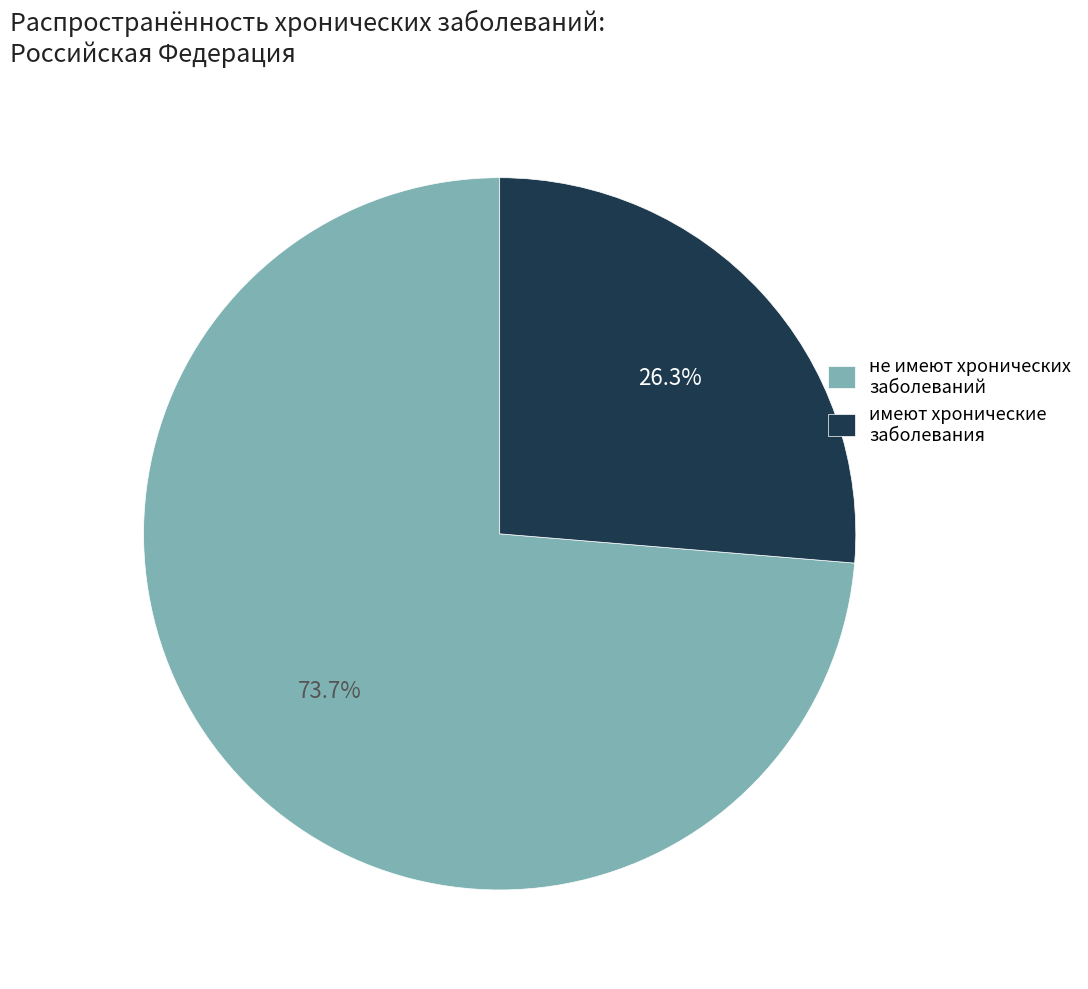

What percentage is NOT represented by имеют хронические заболевания?

73.7%